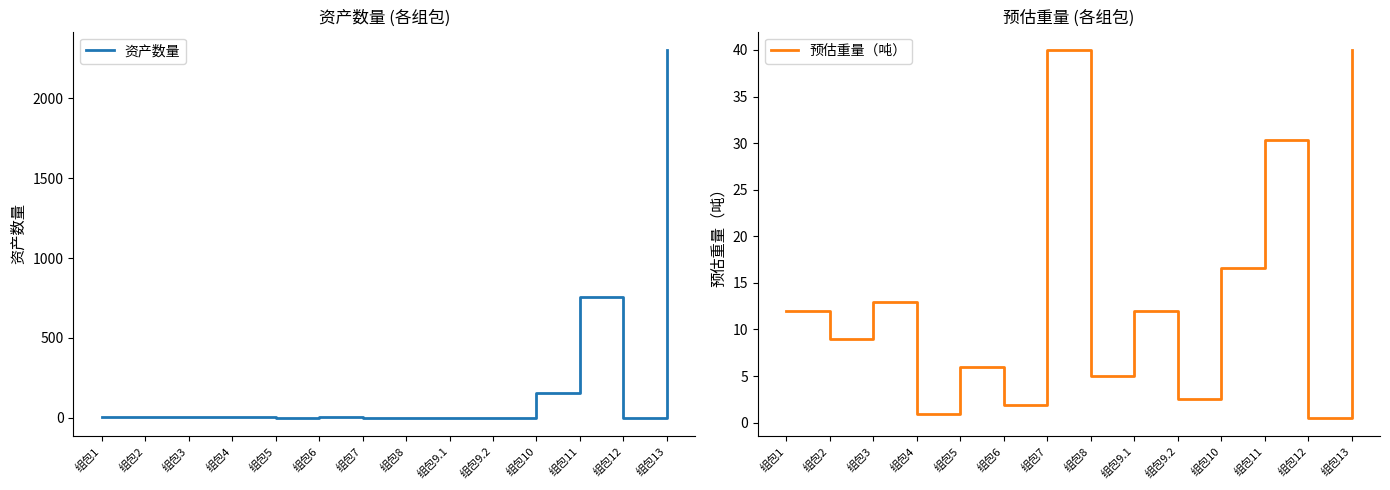

At 组包9.2, list the series in order from largest to smallest.

预估重量（吨）, 资产数量